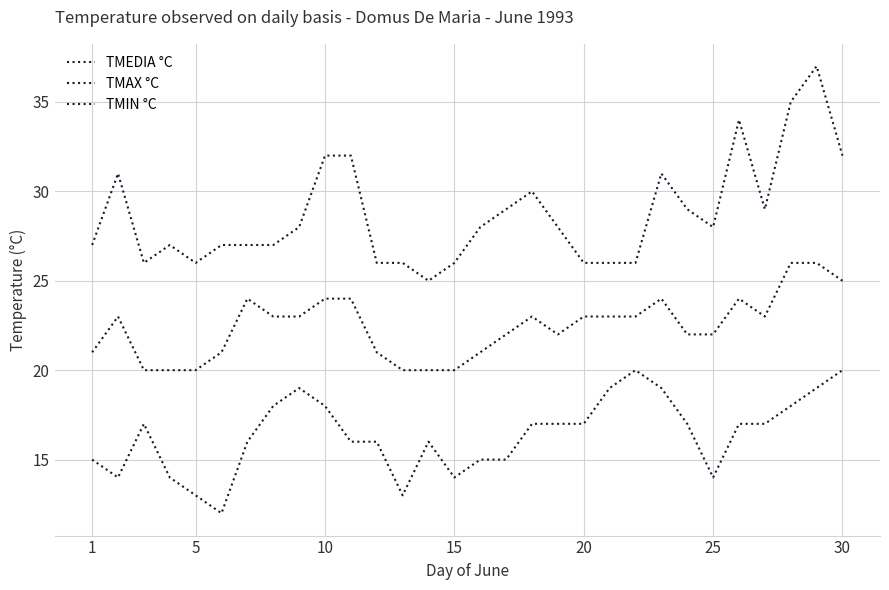

How many TMEDIA °C values are between 21 and 24?

21